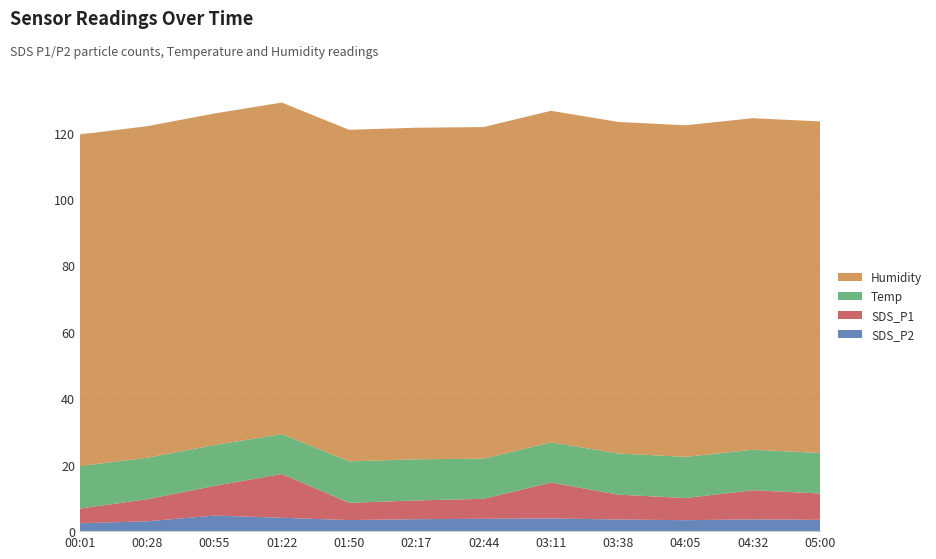

What is the total value across all series at 04:05?

122.3